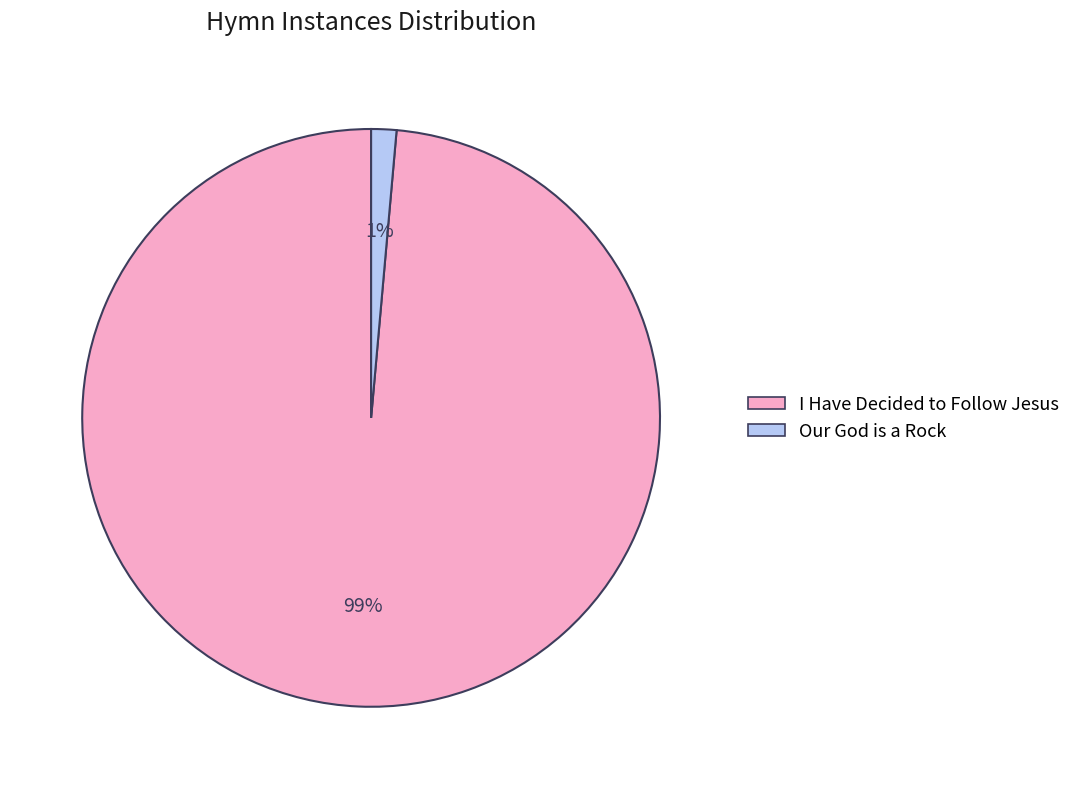

Which category has the biggest portion of the pie?

I Have Decided to Follow Jesus